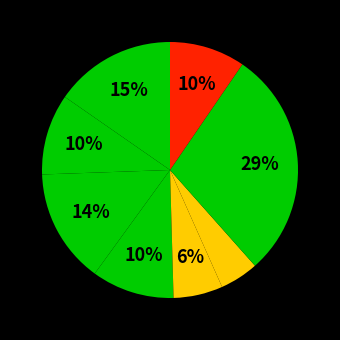

How many segments does this pie chart have?

8